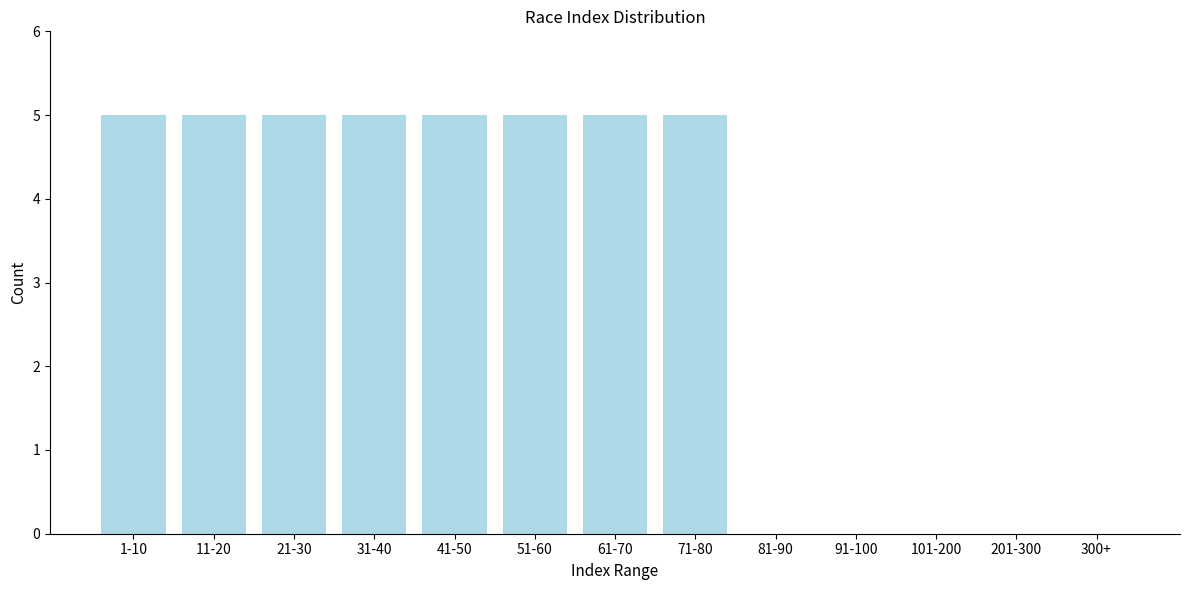

Reading left to right, what are all the values shown in this chart?

1-10=5	11-20=5	21-30=5	31-40=5	41-50=5	51-60=5	61-70=5	71-80=5	81-90=0	91-100=0	101-200=0	201-300=0	300+=0